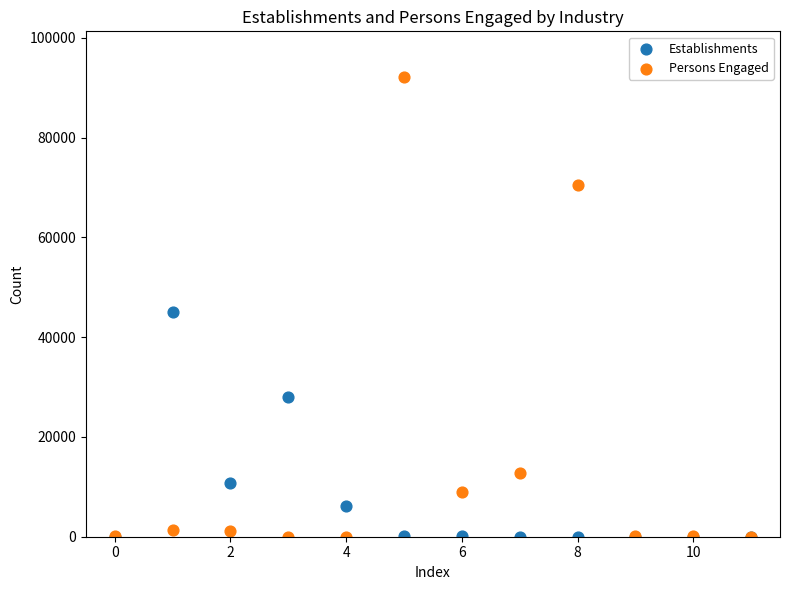

Which series reaches the maximum Y coordinate?

Persons Engaged